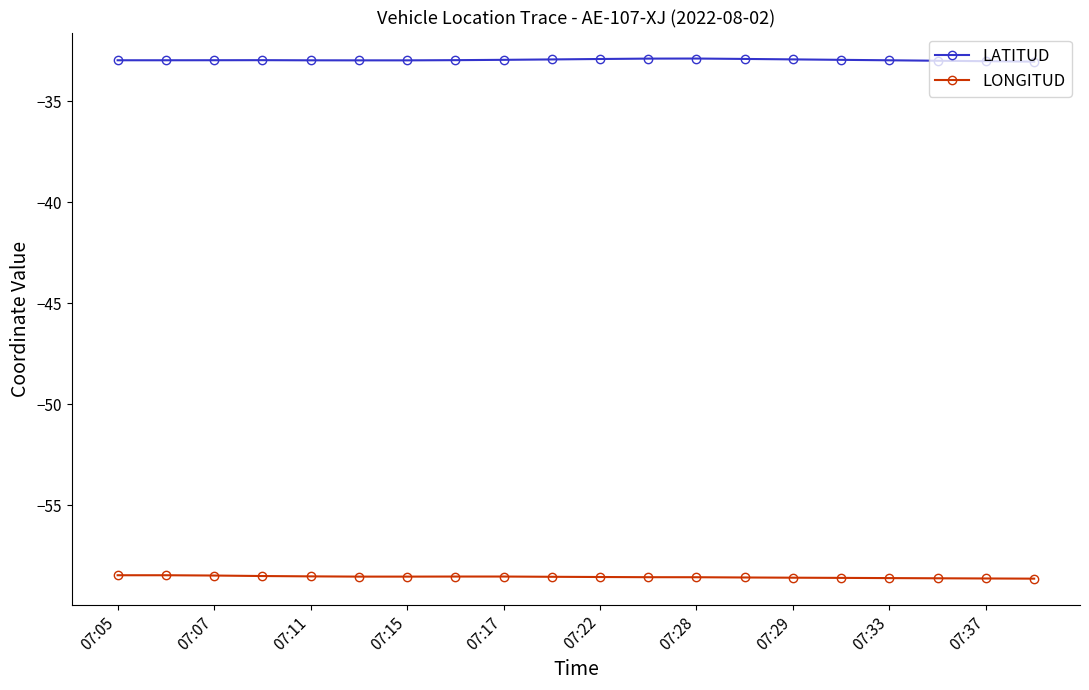

True or false: LONGITUD has more than 0 points higher than both neighbors.

True